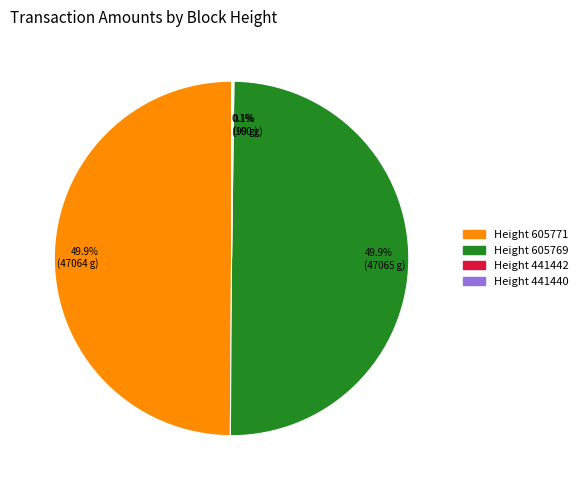

What is the ratio of the value at 49.9% (47065 g) to the value at 49.9% (47064 g)?

1.0